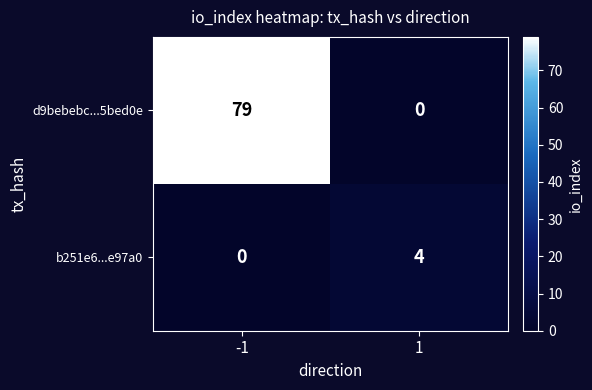

What is the greatest value displayed?

79